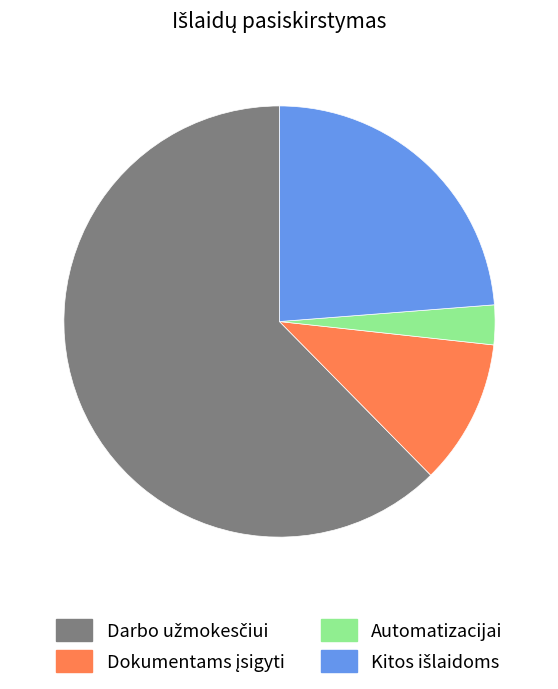

How many slices are in this pie chart?

4